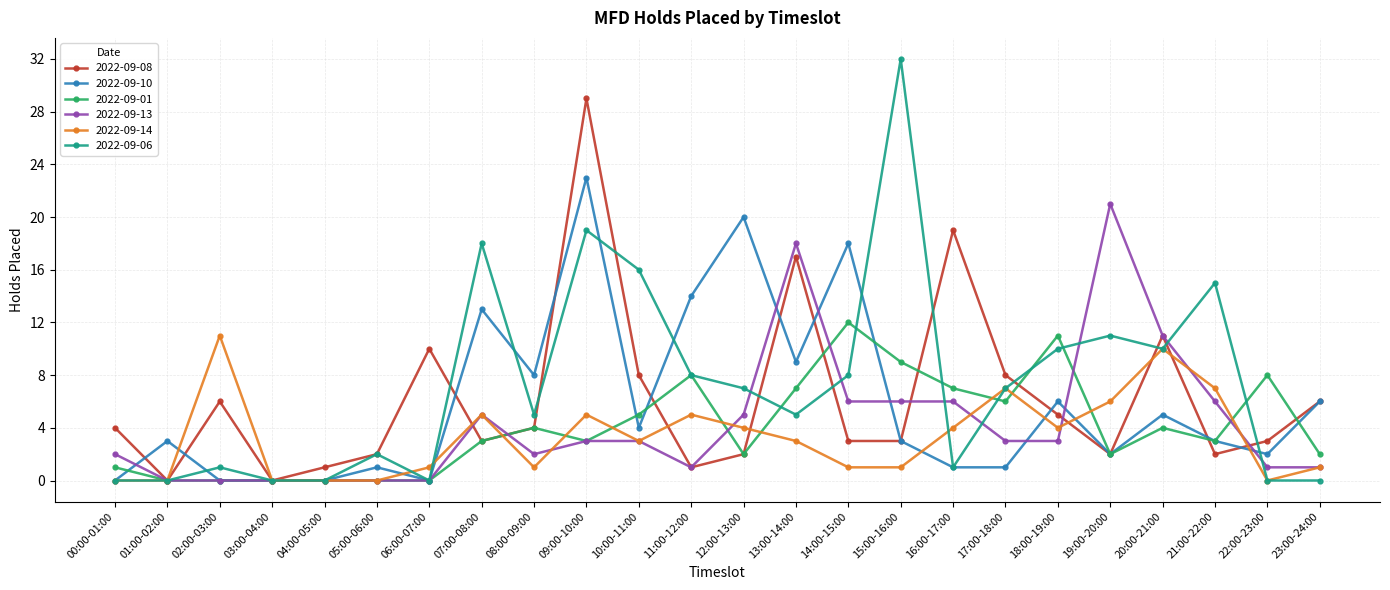

How many lines are shown in the chart?

6